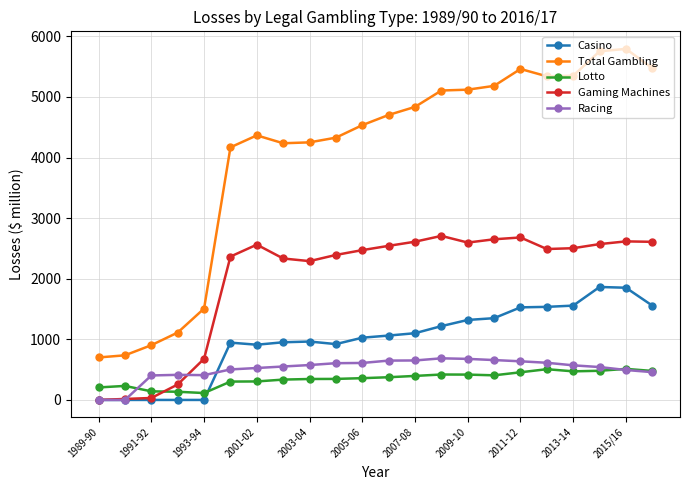

Which series has the largest range (max minus min)?

Total Gambling